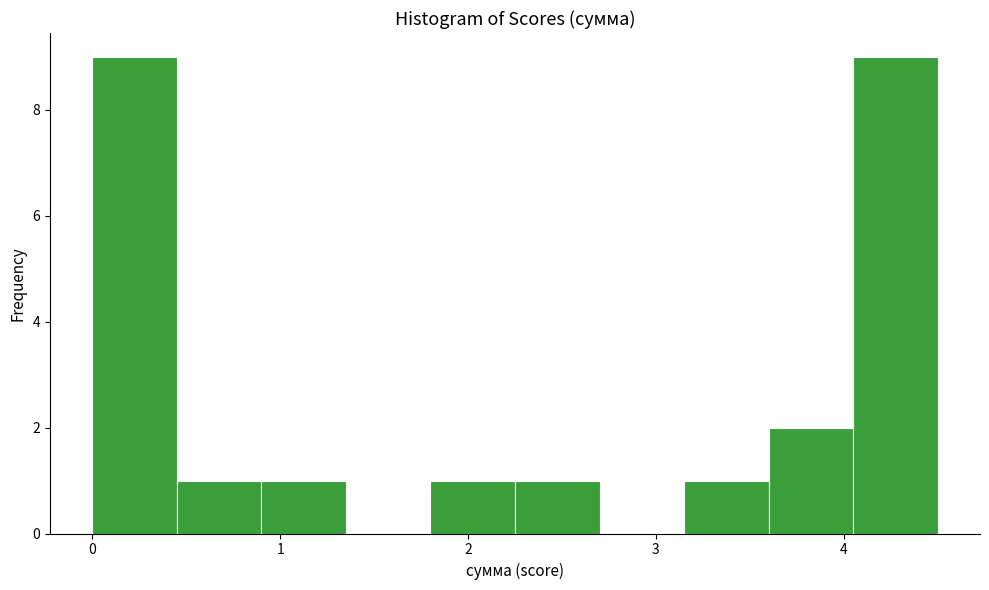

How tall is the bar that spans 4.05 to 4.50 on the x-axis? Neither the bar edges nor the heights are printed on the chart, so give them approximately, as read against the axes.

9